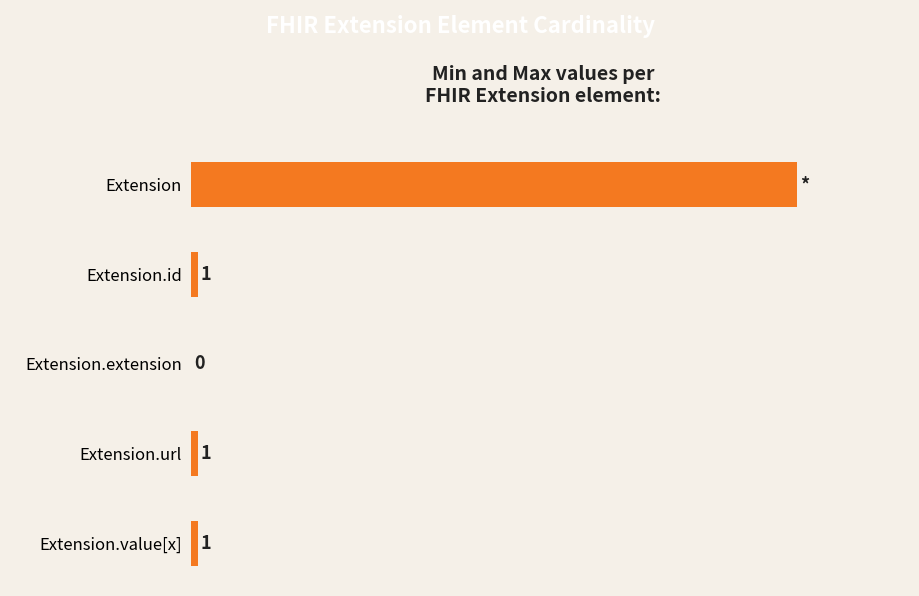

Between Extension and Extension.url, which is larger?

Extension